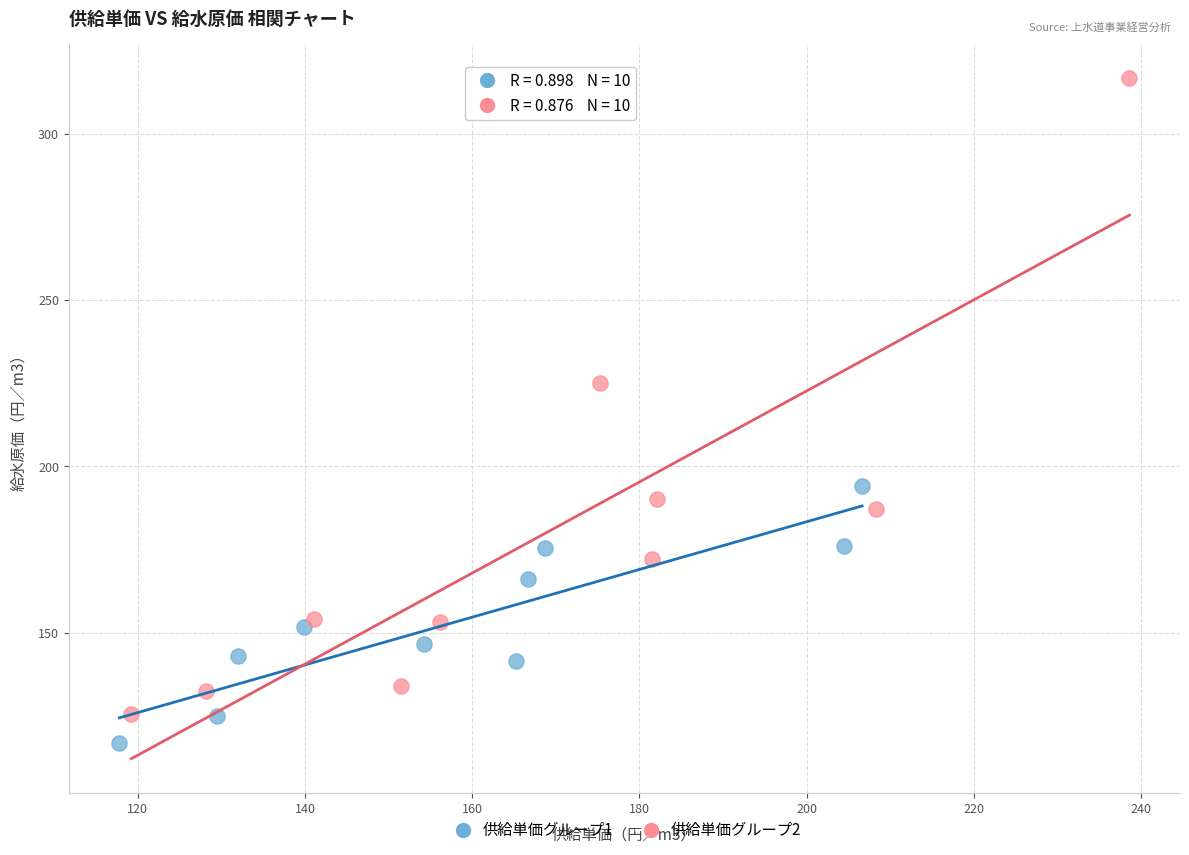

Which series has the largest Y range (max minus min)?

供給単価グループ2